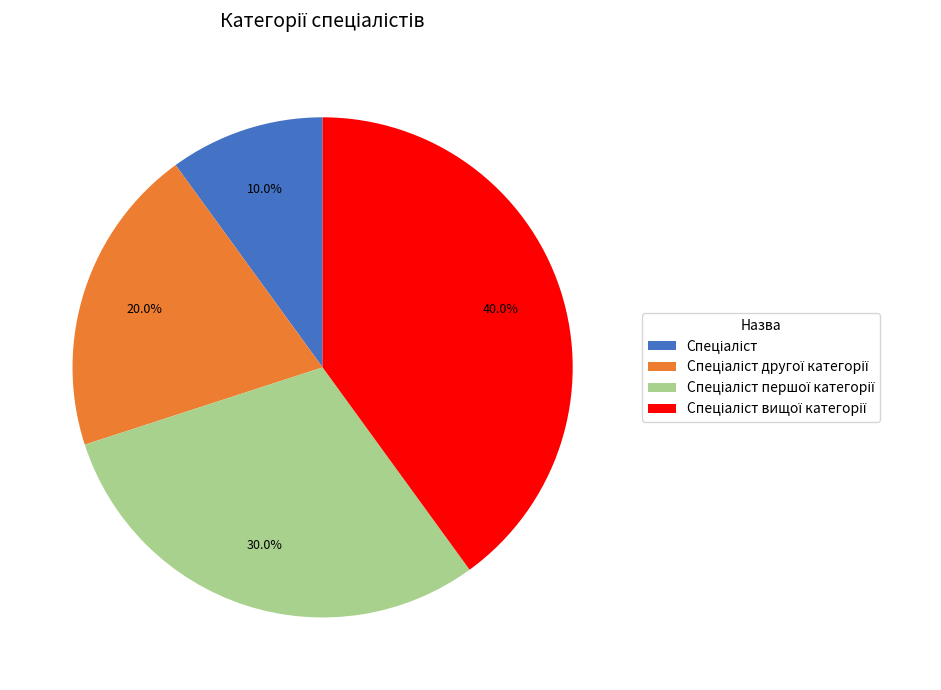

Is there a majority slice in this chart?

No